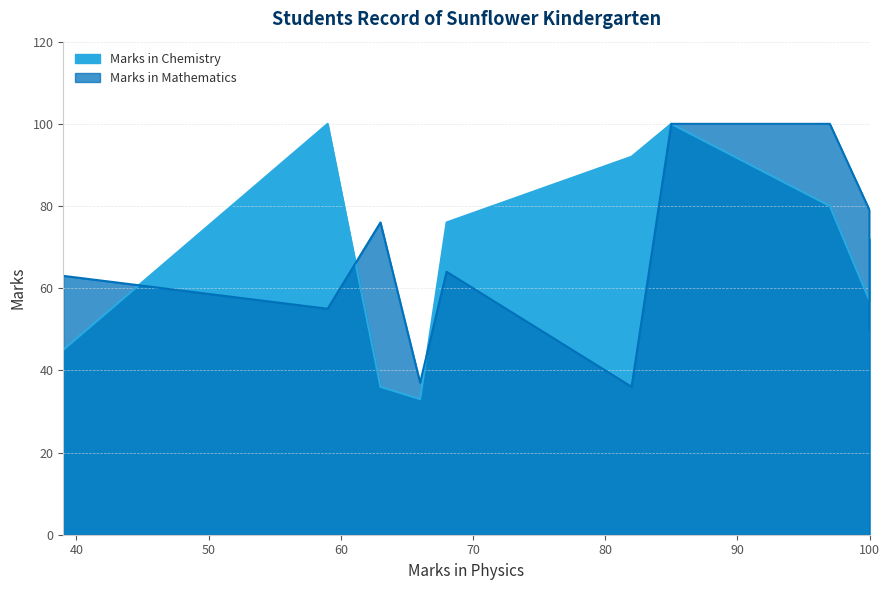

Which series ends up on top after the final intersection of Marks in Mathematics and Marks in Chemistry?

Marks in Mathematics